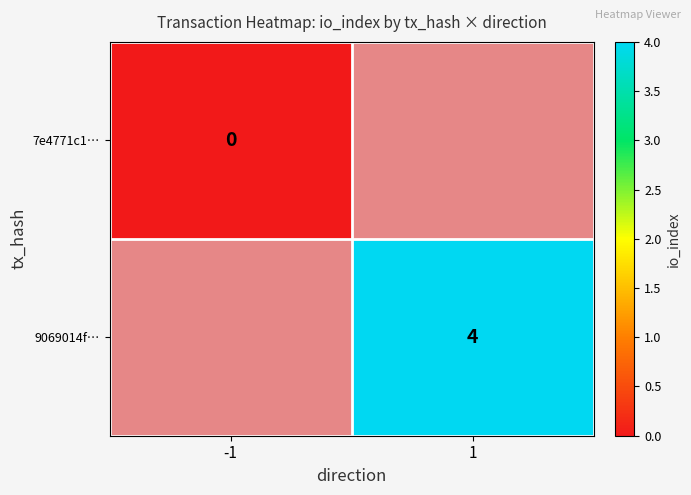

Is it true that 9069014f… equals 2 at 1?

False